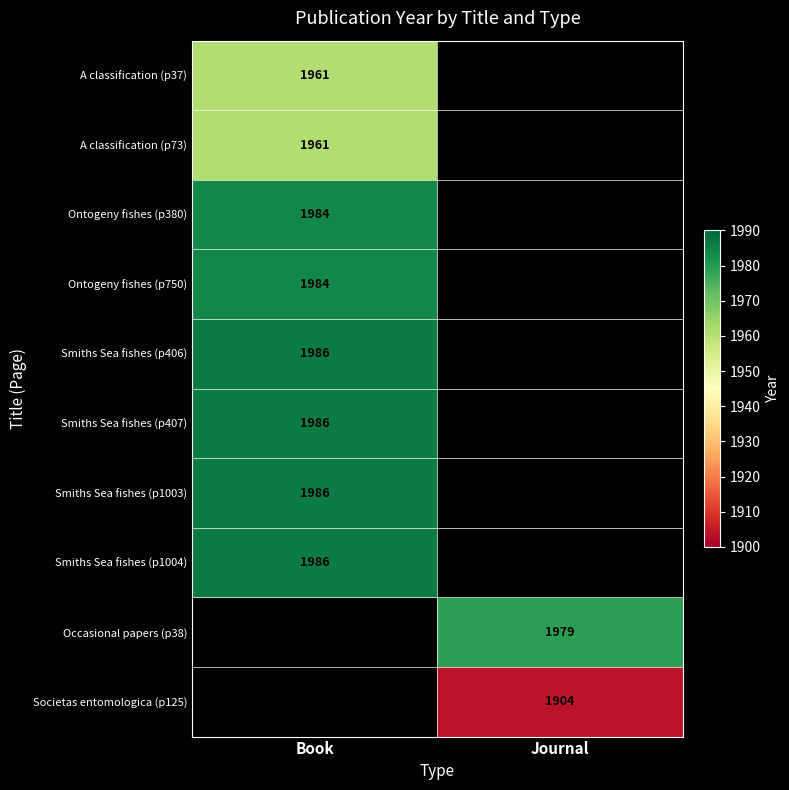

The A classification (p37) series shows 1961 at Book. True or false?

True